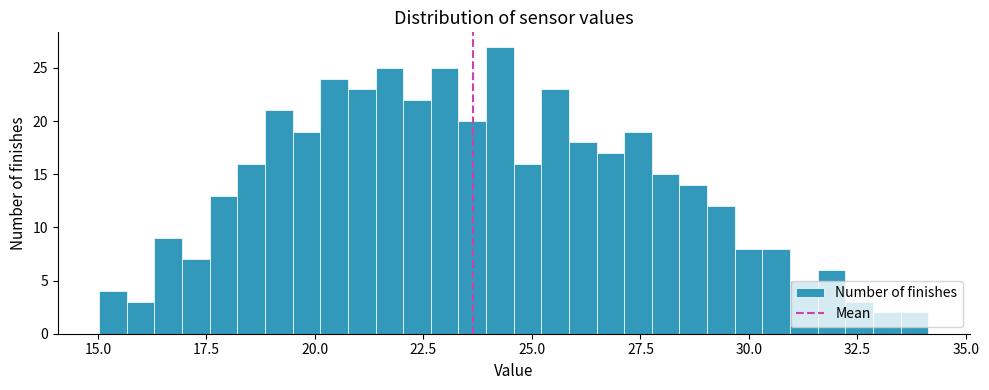

Read against the x-axis, roughly where is the centre of the tallest bar?

24.5